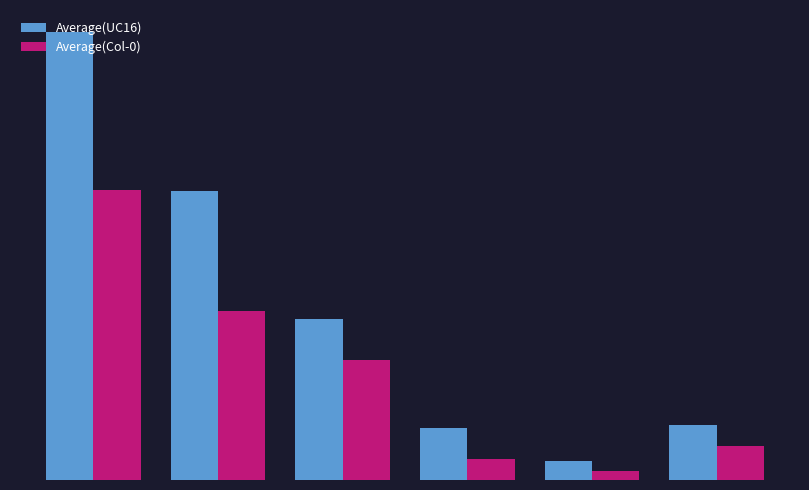

What is the difference between the second highest and minimum values in the Average(Col-0) series?

13947736.6